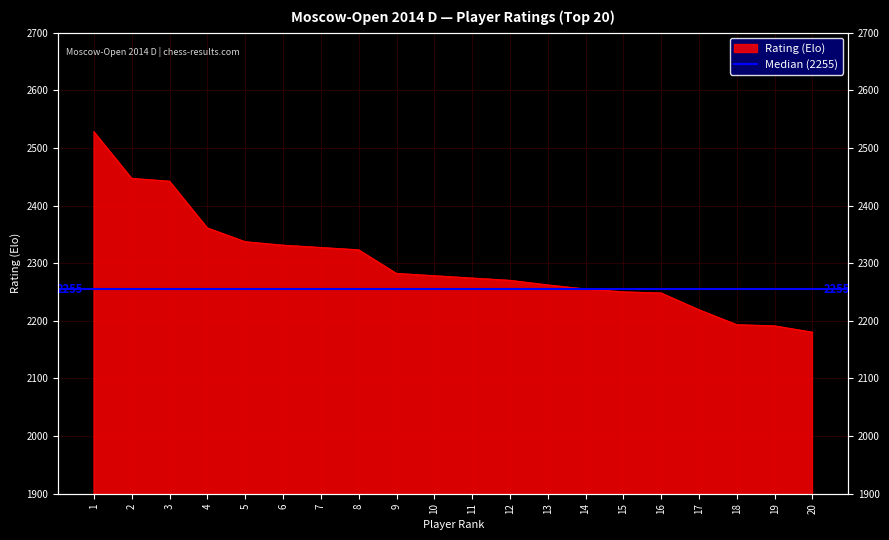

What is the average value?

2300